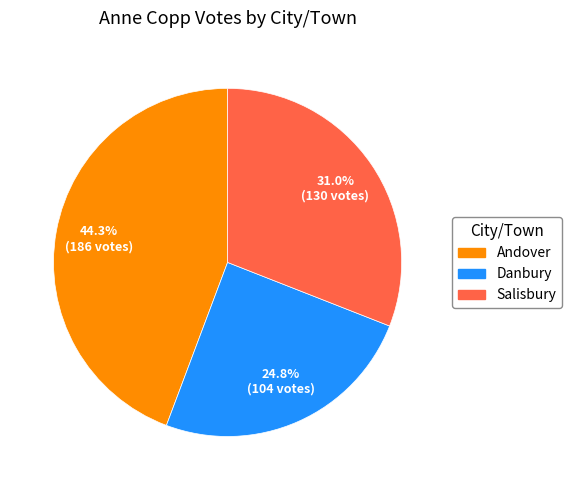

What is the smallest slice in the pie chart?

Danbury